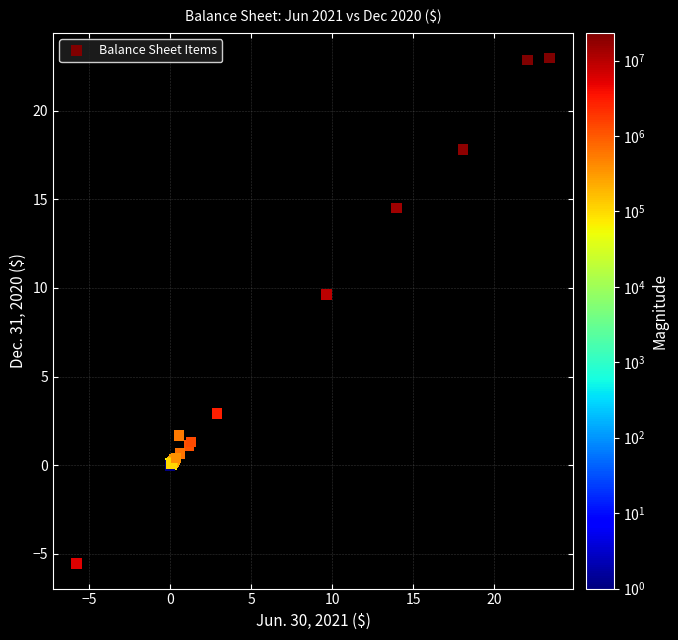

What Y value in the scatter plot is closest to 8?

9.6